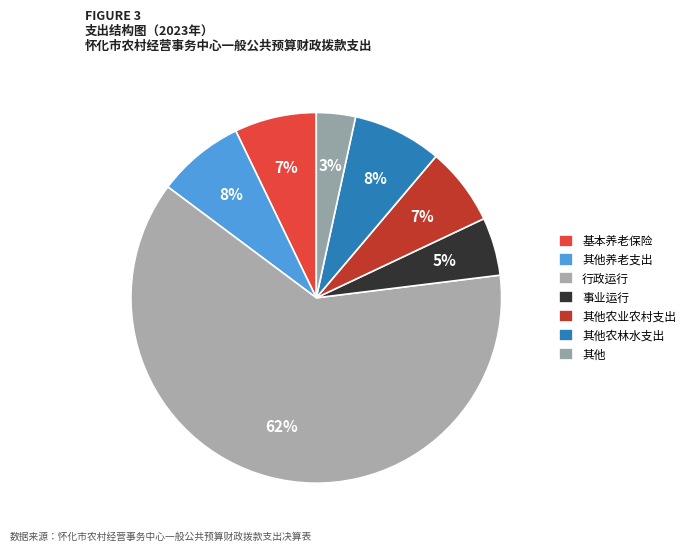

Count the number of slices in the pie.

7